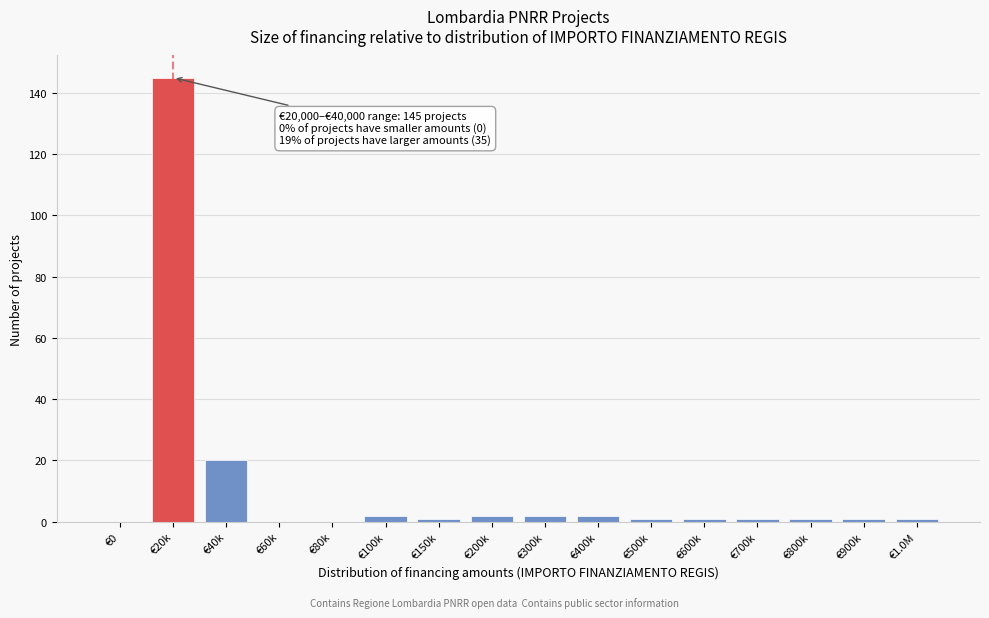

Reading left to right, what are all the values shown in this chart?

€0=0	€20k=145	€40k=20	€60k=0	€80k=0	€100k=2	€150k=1	€200k=2	€300k=2	€400k=2	€500k=1	€600k=1	€700k=1	€800k=1	€900k=1	€1.0M=1